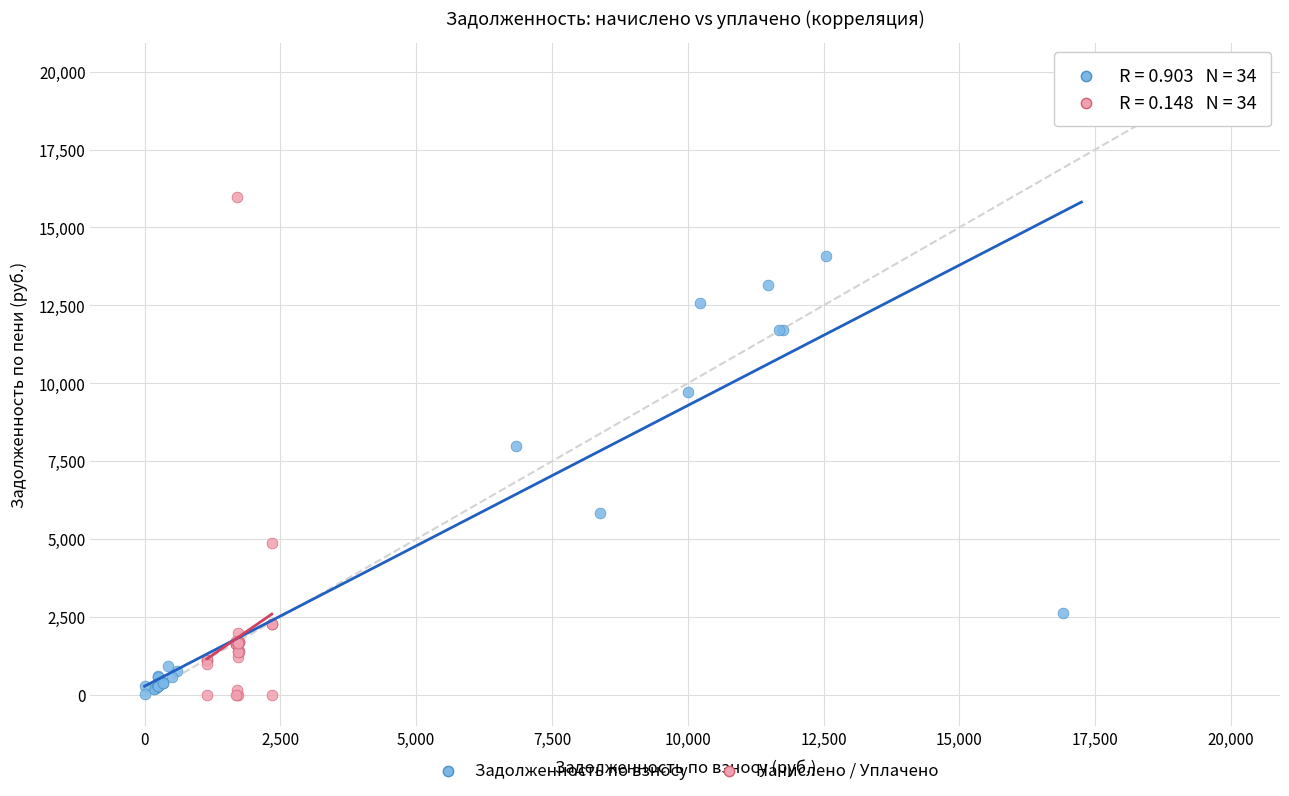

Which series has the widest spread of Y values?

Задолженность по взносу